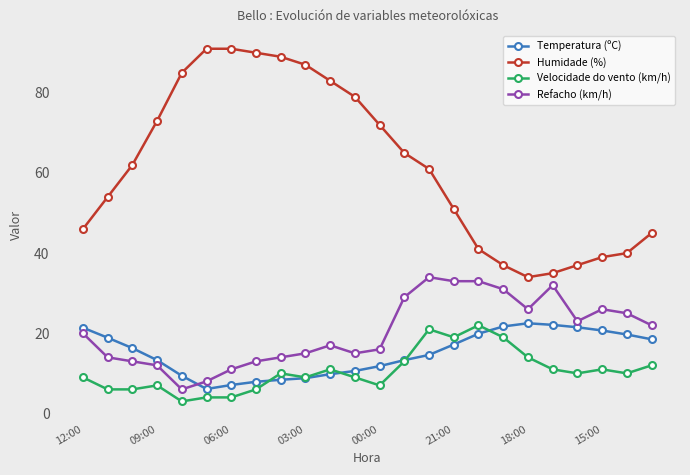

What is the value of the Velocidade do vento (km/h) point at the 6th from the left?

4.0